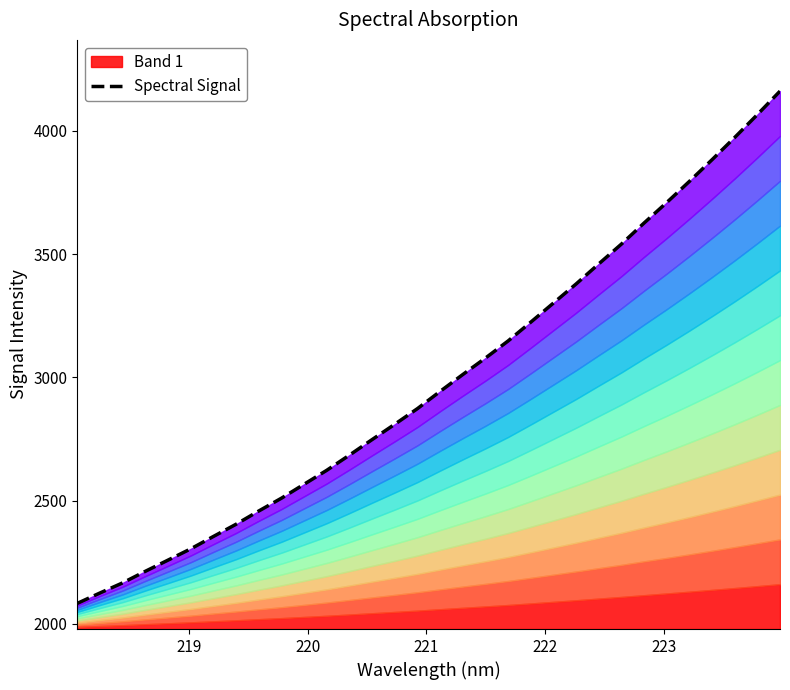

The value at 223 is 3071.7. True or false?

False